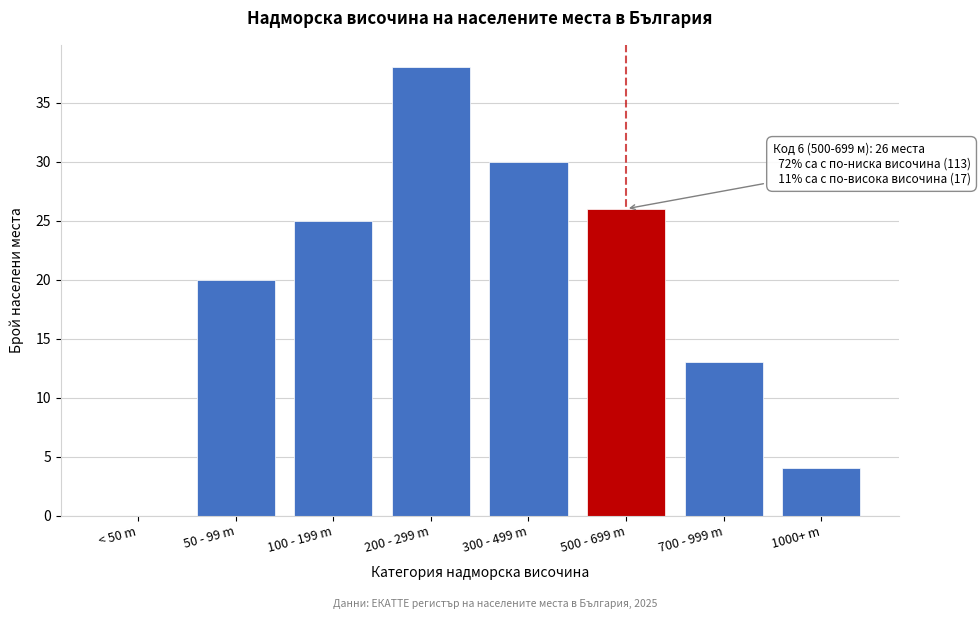

Reading right to left, what are all the values shown in this chart?

1000+ m=4	700 - 999 m=13	500 - 699 m=26	300 - 499 m=30	200 - 299 m=38	100 - 199 m=25	50 - 99 m=20	< 50 m=0